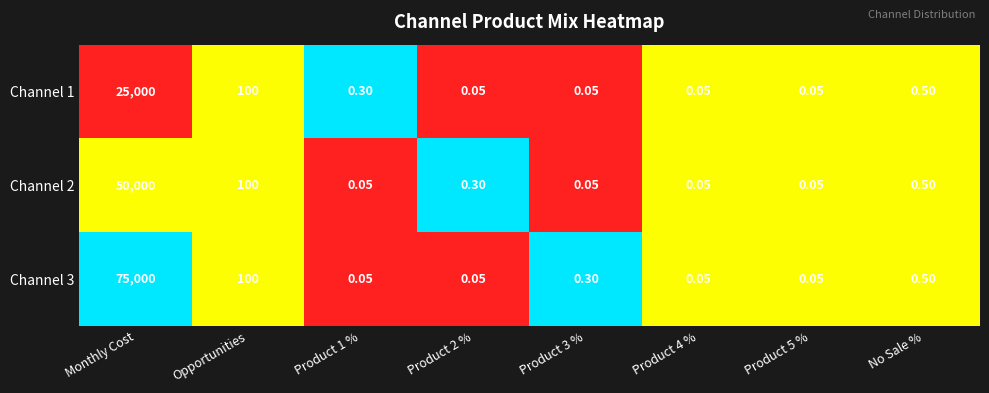

At which label is Channel 2 closest to 25000?

Opportunities